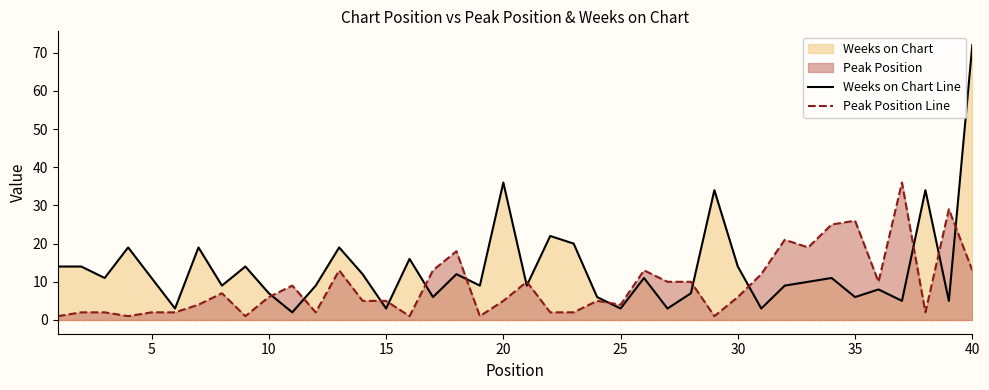

Which series has the largest range (max minus min)?

Weeks on Chart Line